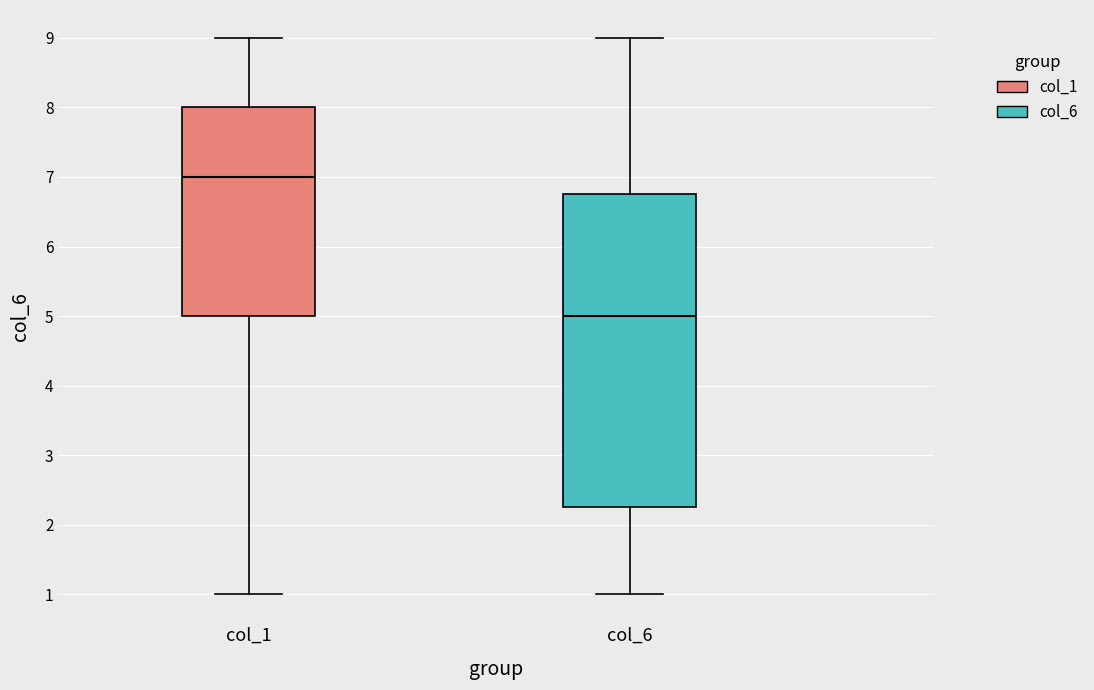

Which box has the highest median line?

col_1